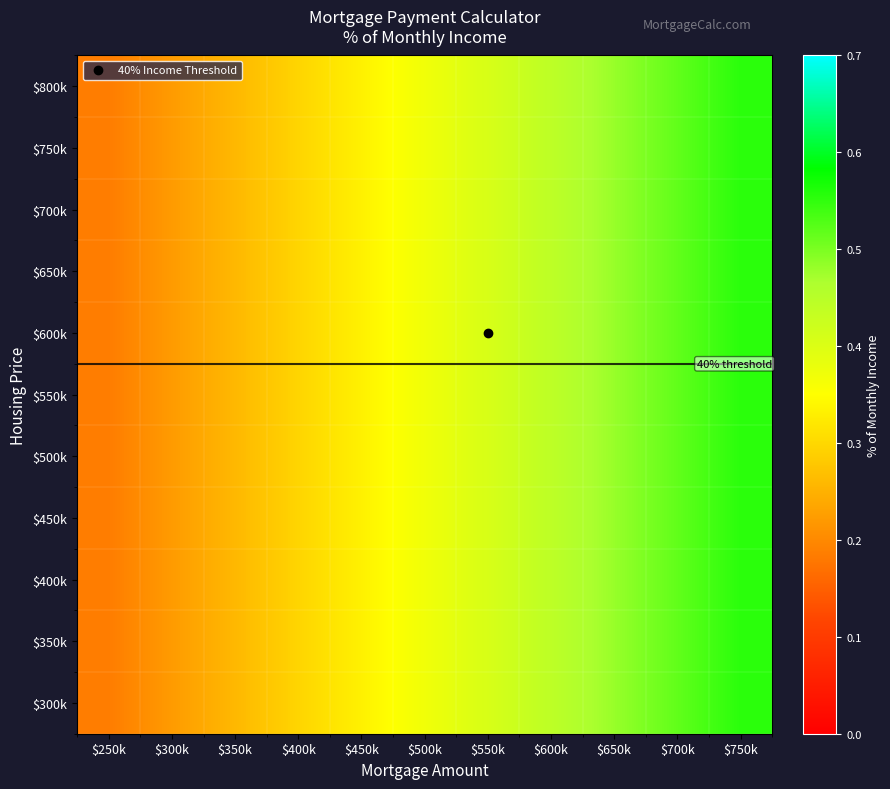

At which category does the chart reach its peak across all series?

$750k